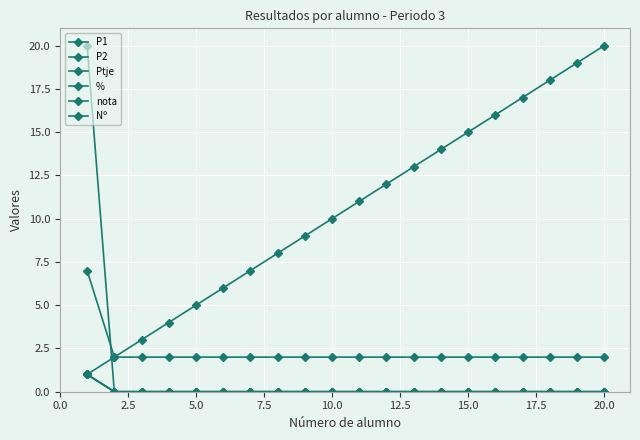

How many lines are shown in the chart?

6